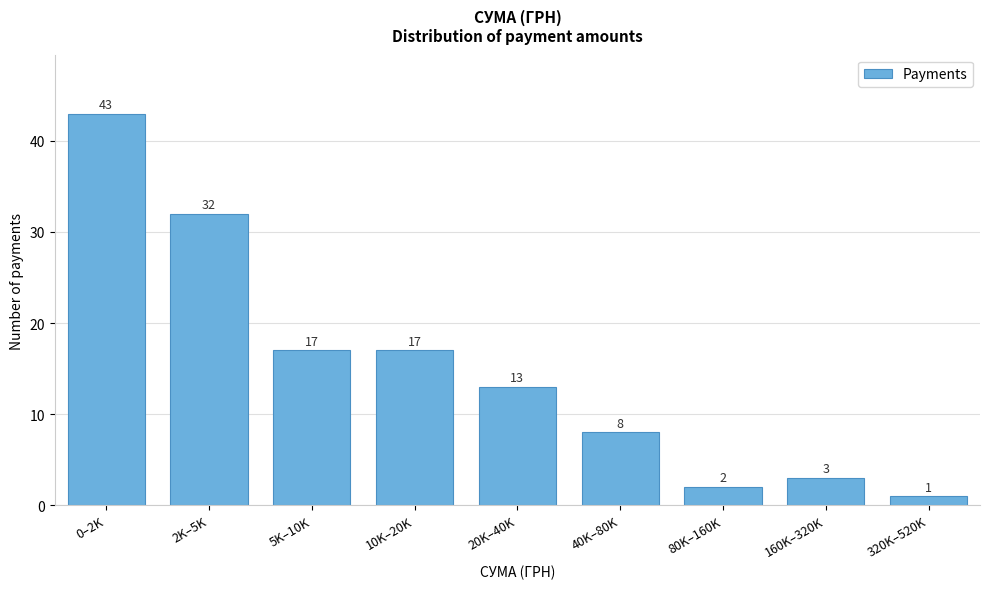

Reading left to right, what are all the values shown in this chart?

43	32	17	17	13	8	2	3	1